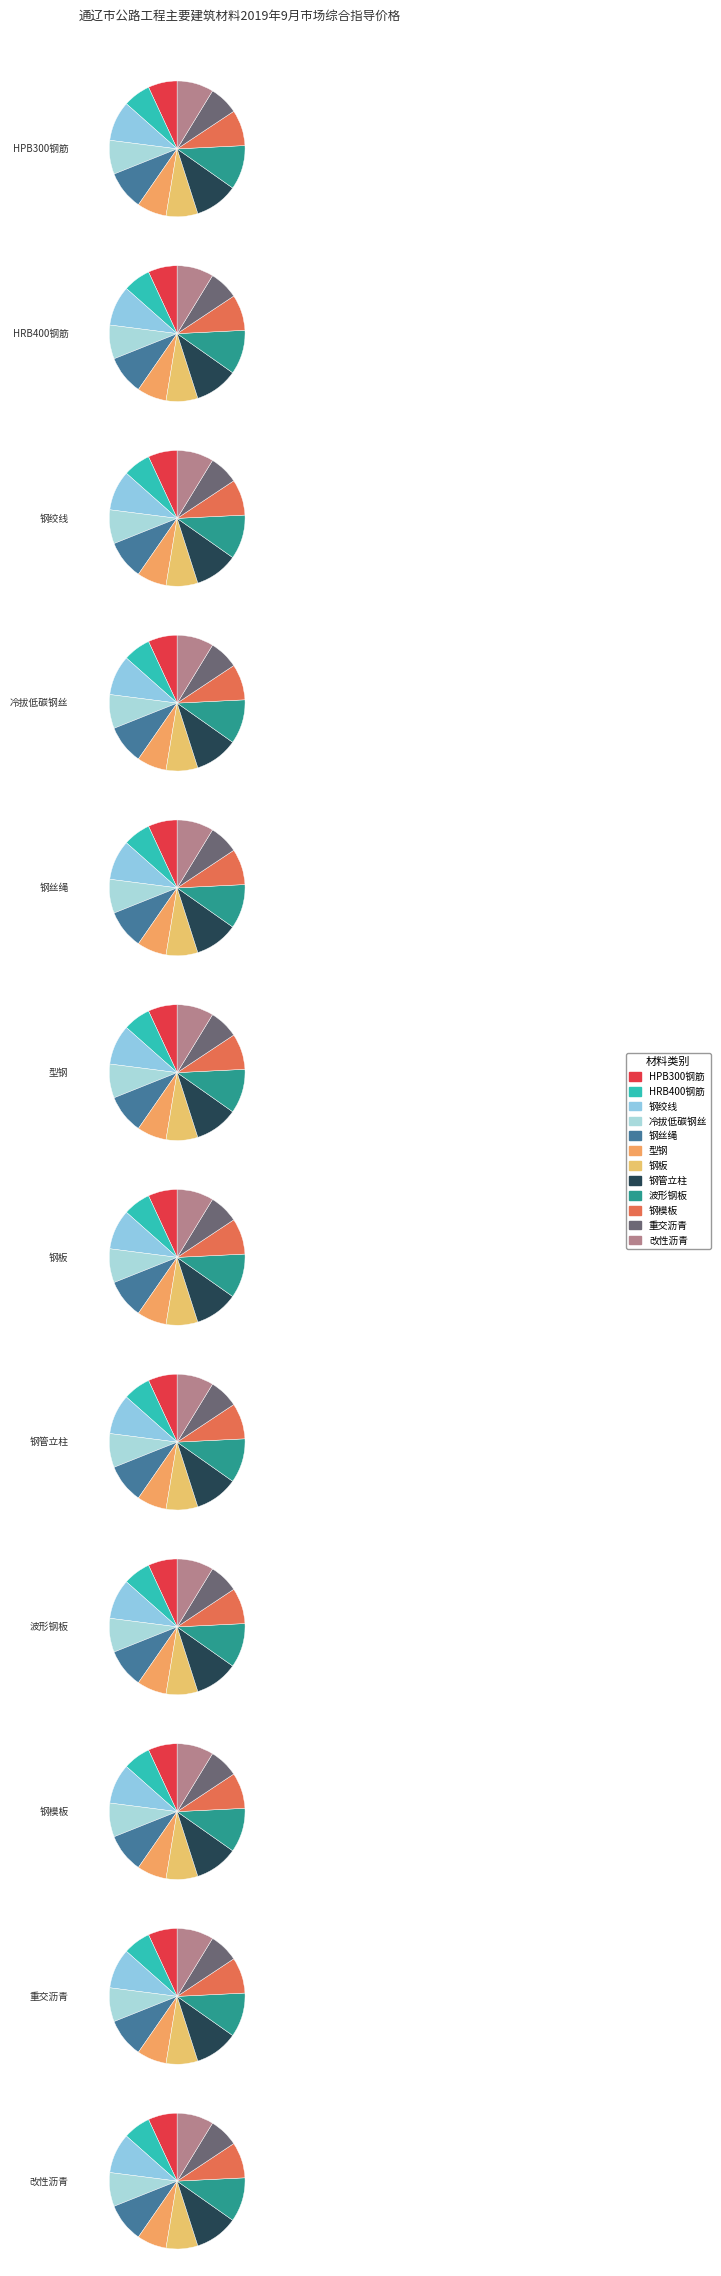

What is the change in value from 钢丝绳 to 型钢?

-1282